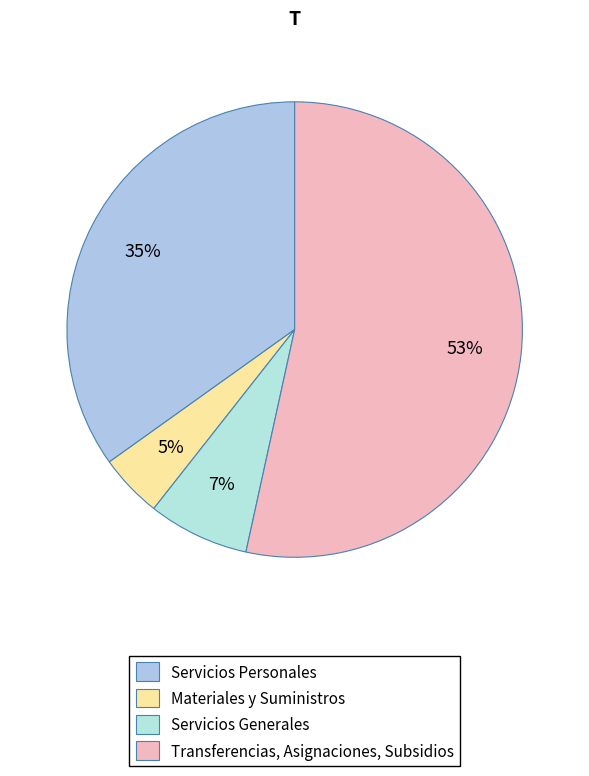

To the nearest percent, what is the difference between the Transferencias, Asignaciones, Subsidios and Materiales y Suministros slice percentages?

49%